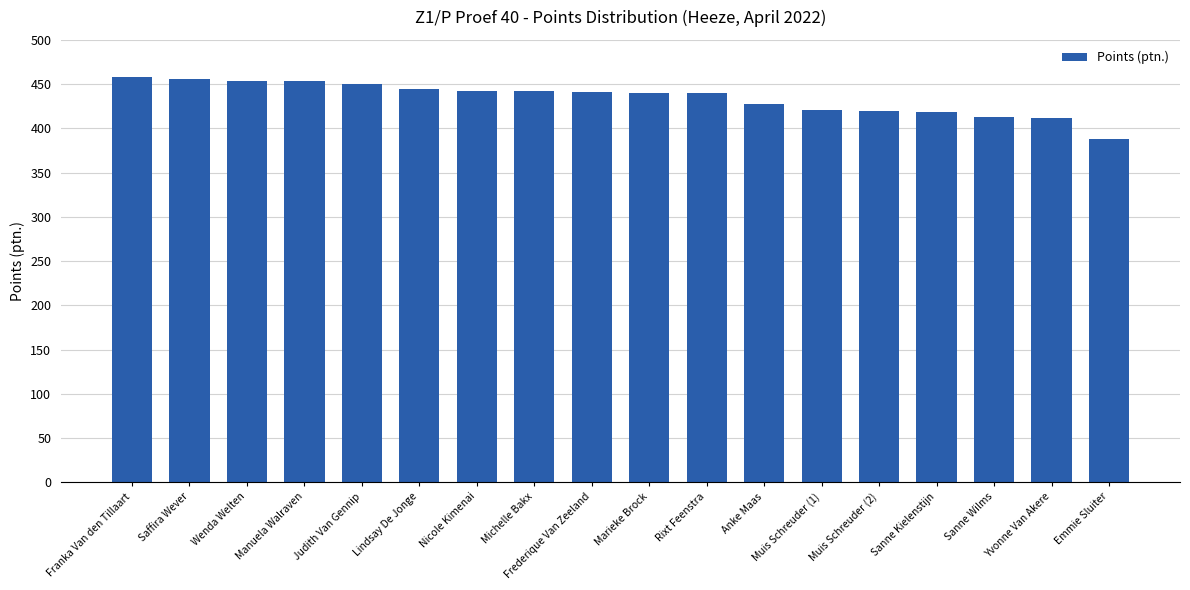

What is the difference between the maximum and second lowest values?

46.0